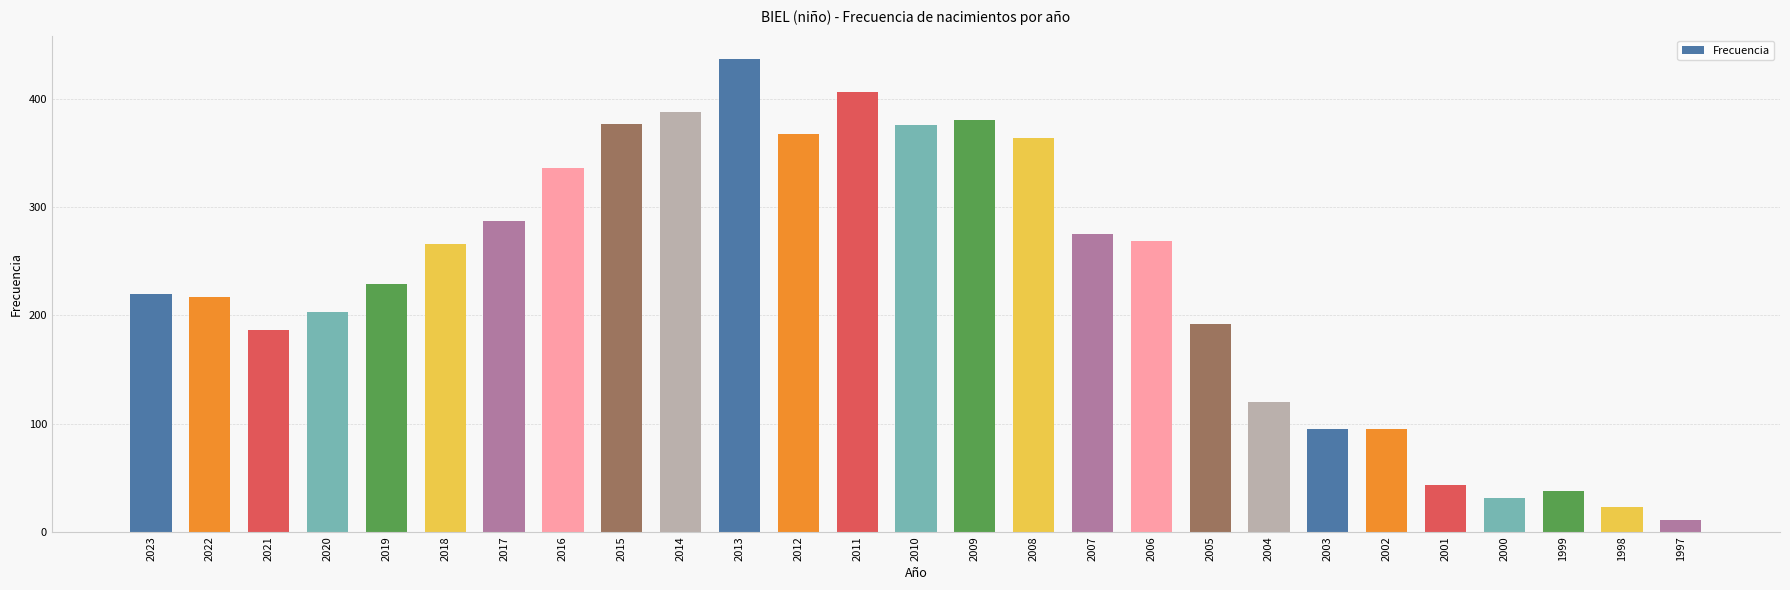

What is the value of the 8th bar from the left?

336